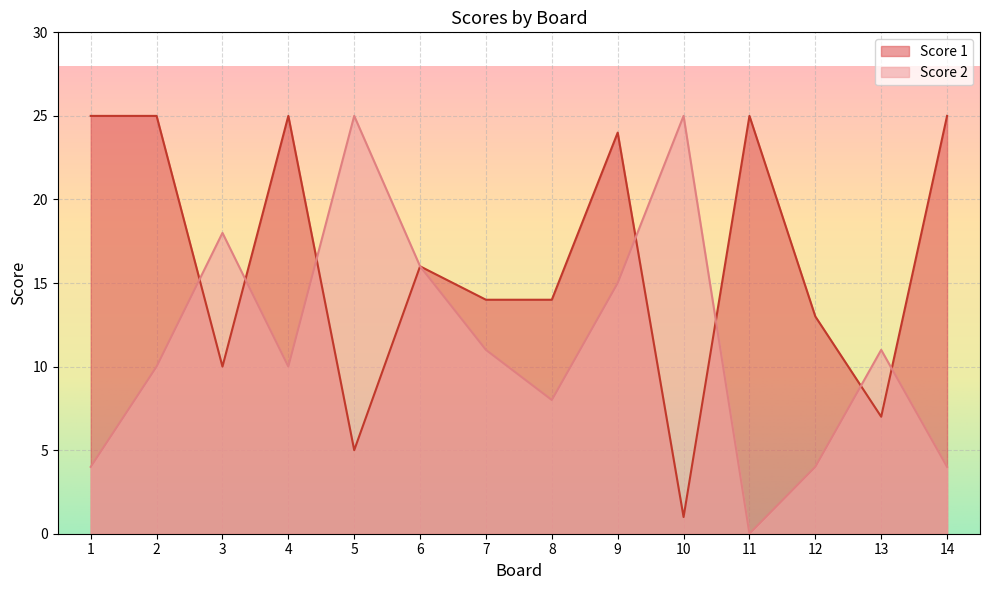

How many interior local valleys does the Score 2 series have?

3